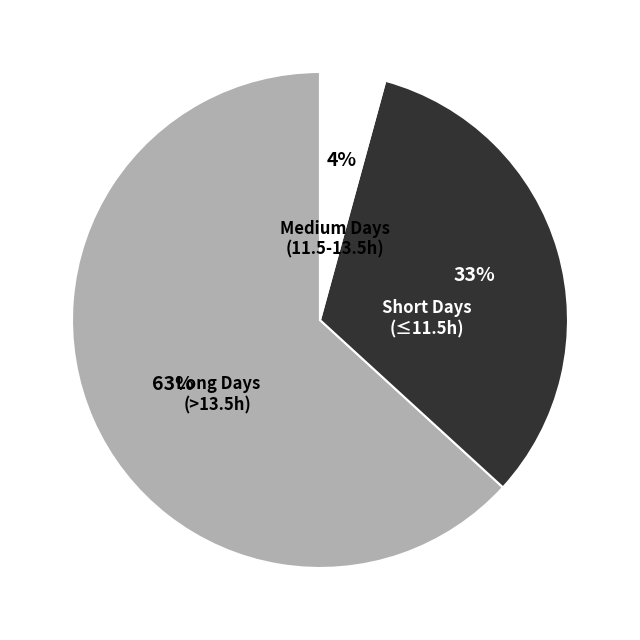

Is there a majority slice in this chart?

Yes